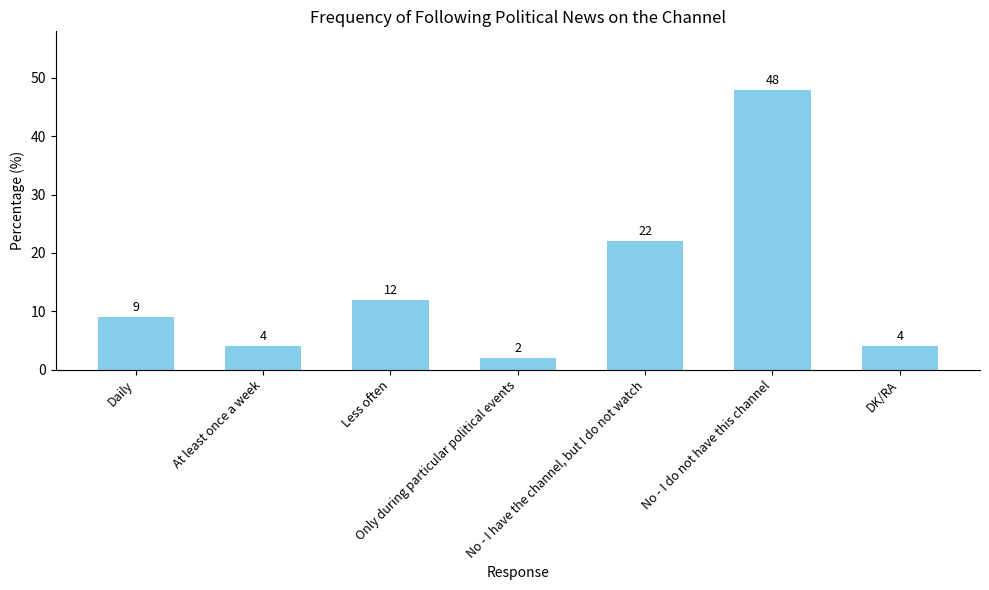

What is the value of the 5th bar from the left?

22